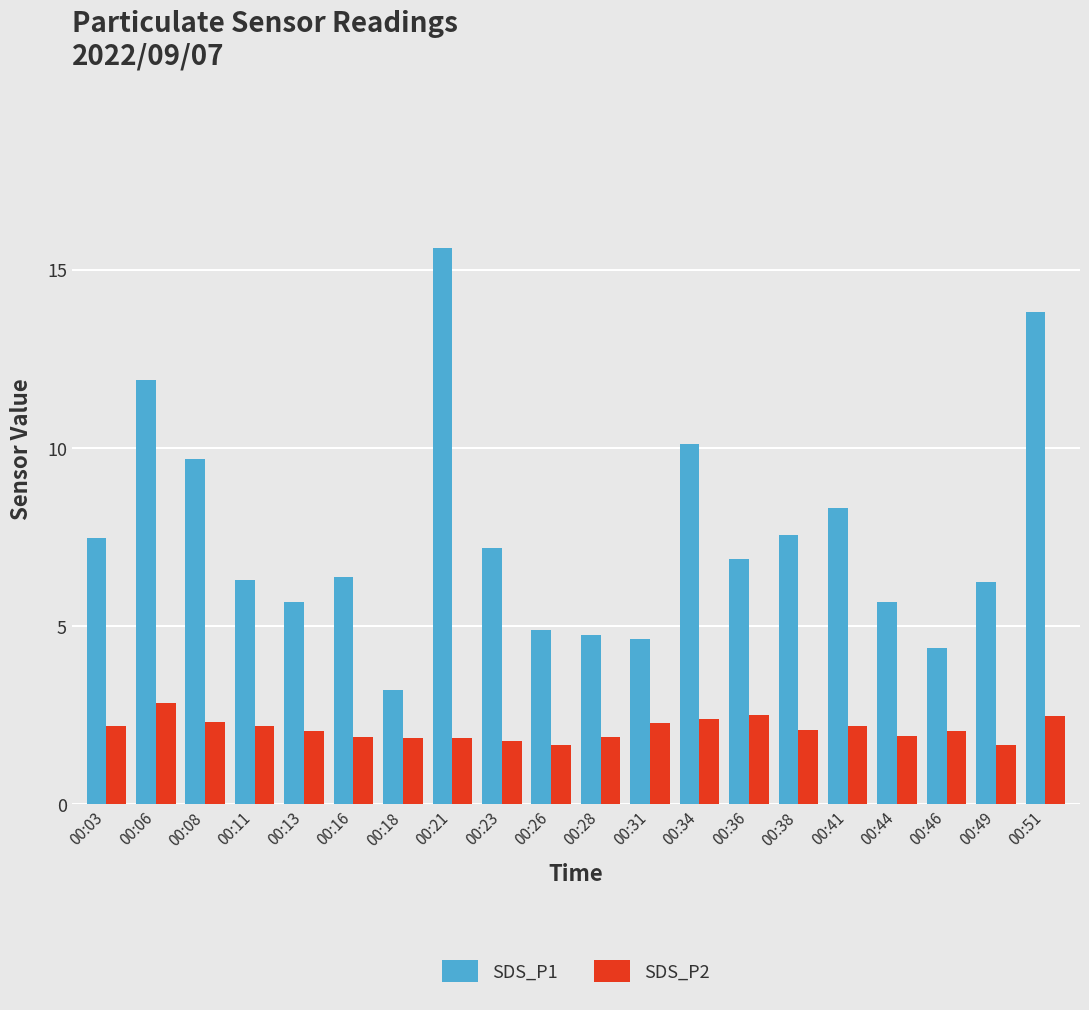

At which category is the sum across all series the highest?

00:21